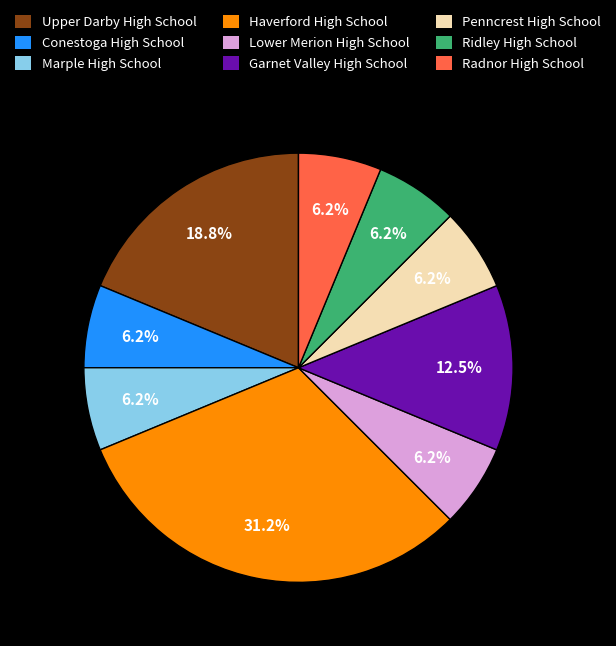

Which category has the biggest portion of the pie?

Haverford High School